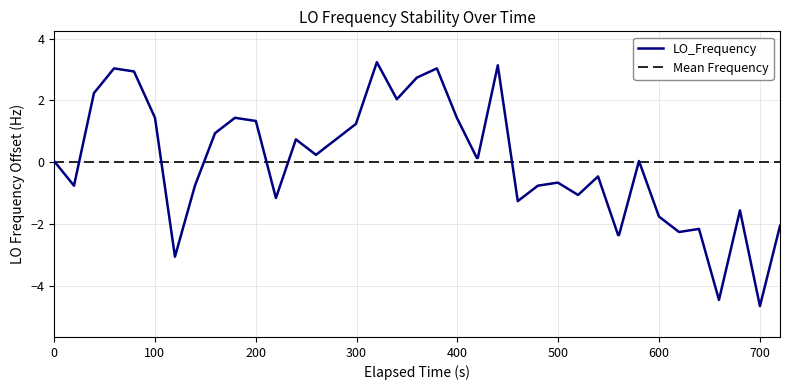

What is the lowest value of the LO_Frequency series?

-4.7